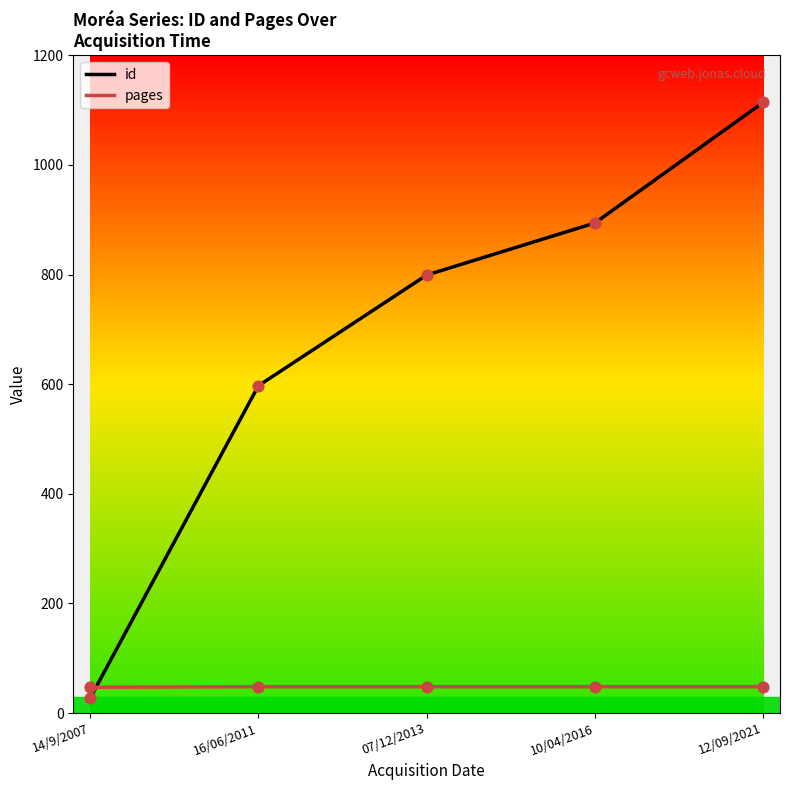

Which series has the largest Y range (max minus min)?

id